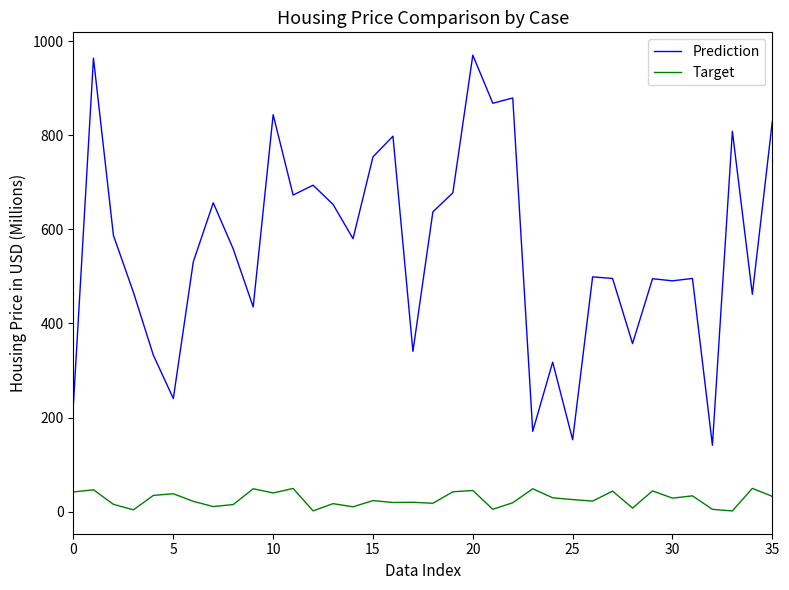

Which series has the largest range (max minus min)?

Prediction